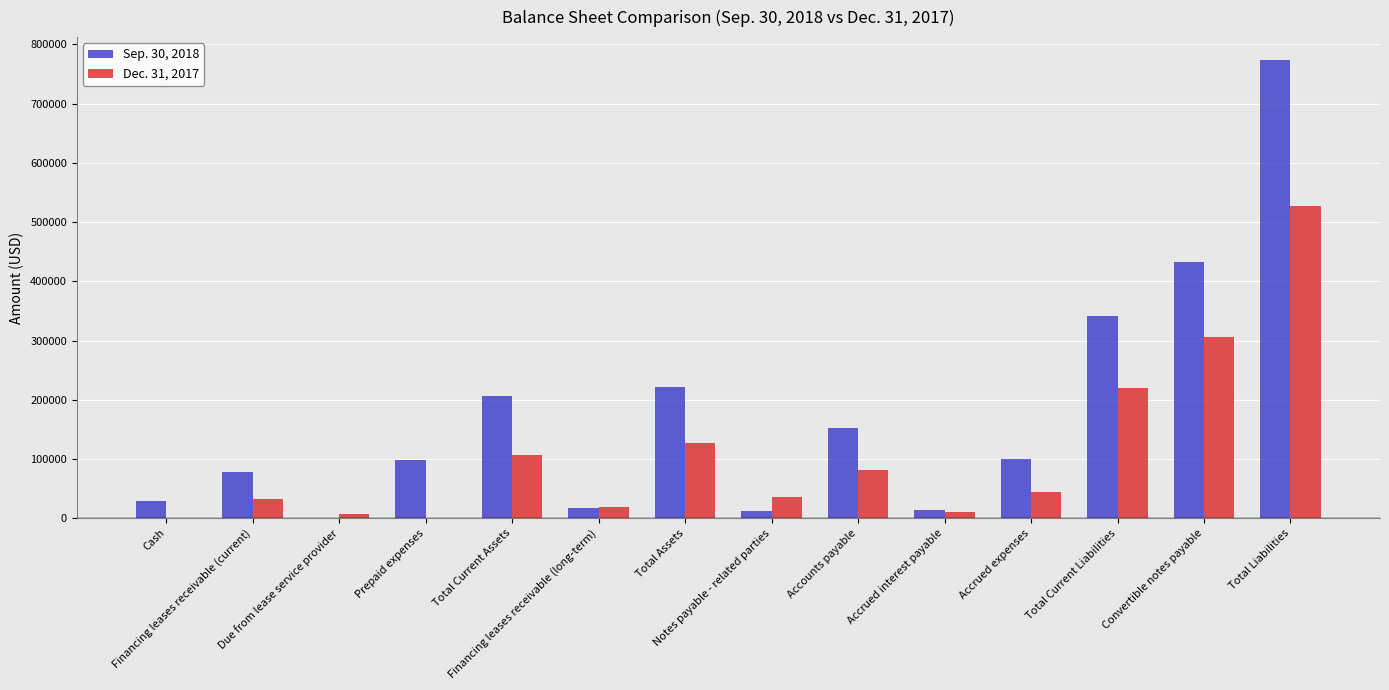

What is the maximum value shown in the chart?

773733